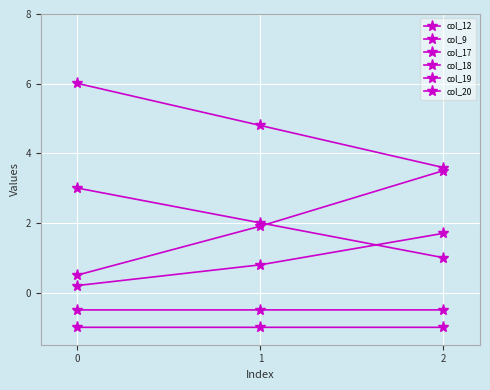

What is the total value across all series at 1?

8.0